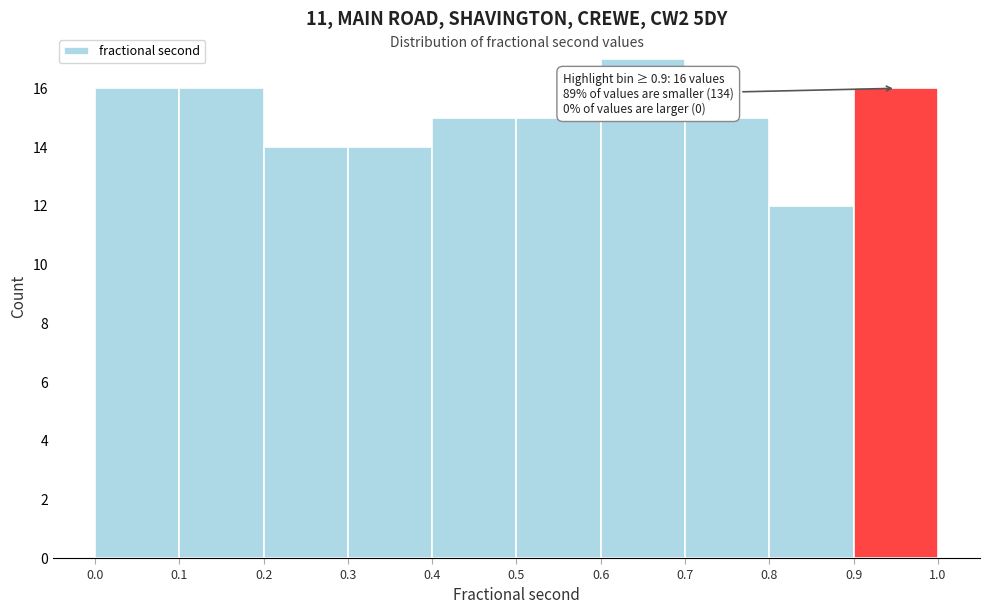

Over which range of the x-axis is the bar tallest?

0.6 to 0.7